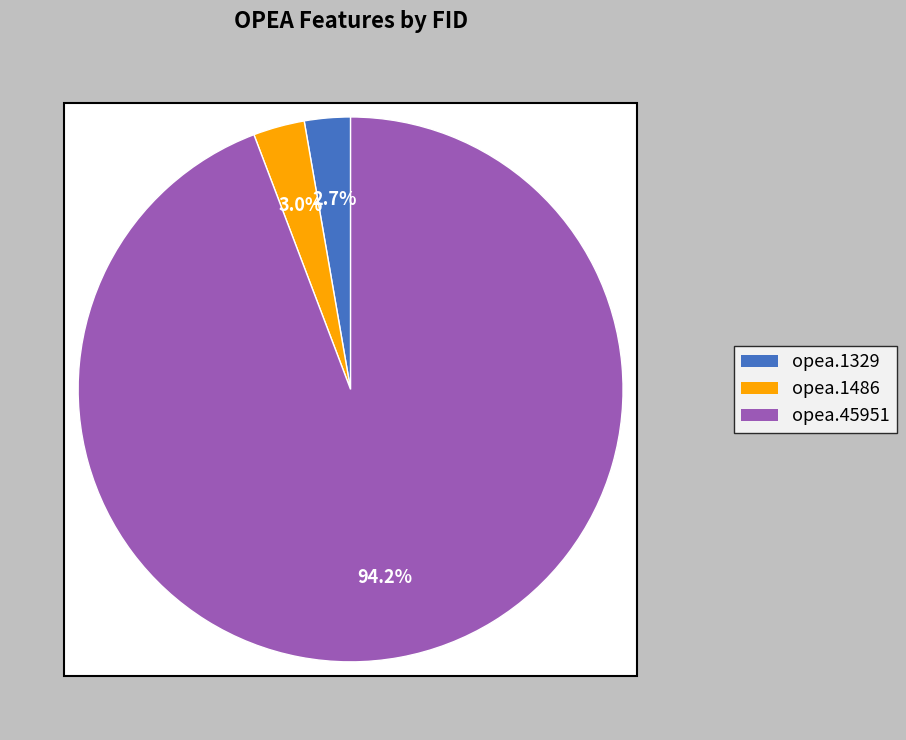

Is there a majority slice in this chart?

Yes